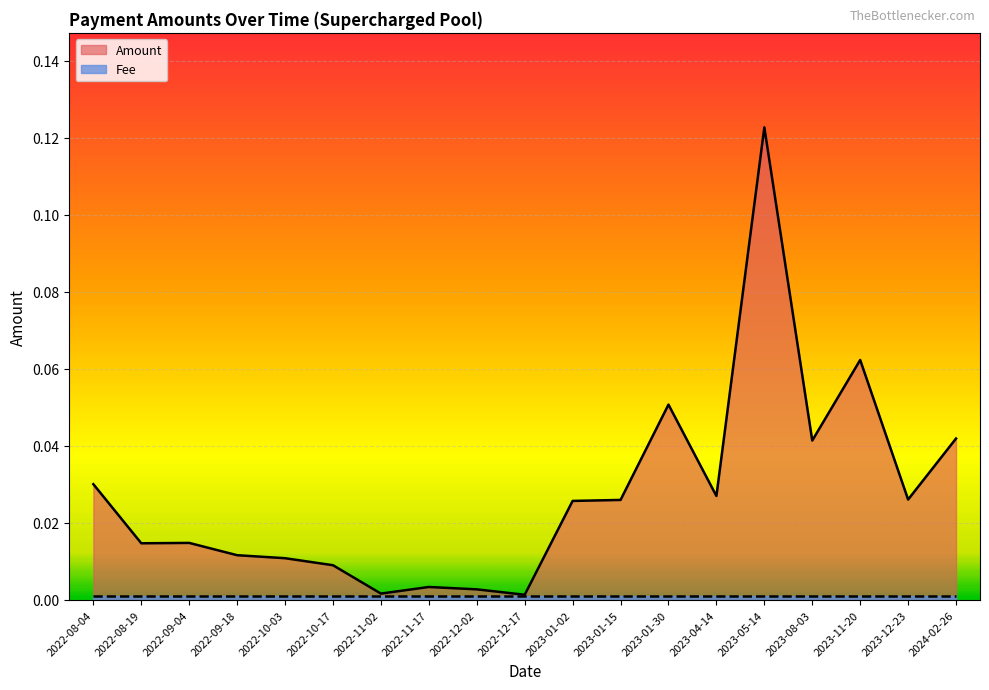

Reading right to left, what are all the values shown in this chart?

2024-02-26=0.0	2023-12-23=0.0	2023-11-20=0.1	2023-08-03=0.0	2023-05-14=0.1	2023-04-14=0.0	2023-01-30=0.1	2023-01-15=0.0	2023-01-02=0.0	2022-12-17=0.0	2022-12-02=0.0	2022-11-17=0.0	2022-11-02=0.0	2022-10-17=0.0	2022-10-03=0.0	2022-09-18=0.0	2022-09-04=0.0	2022-08-19=0.0	2022-08-04=0.0